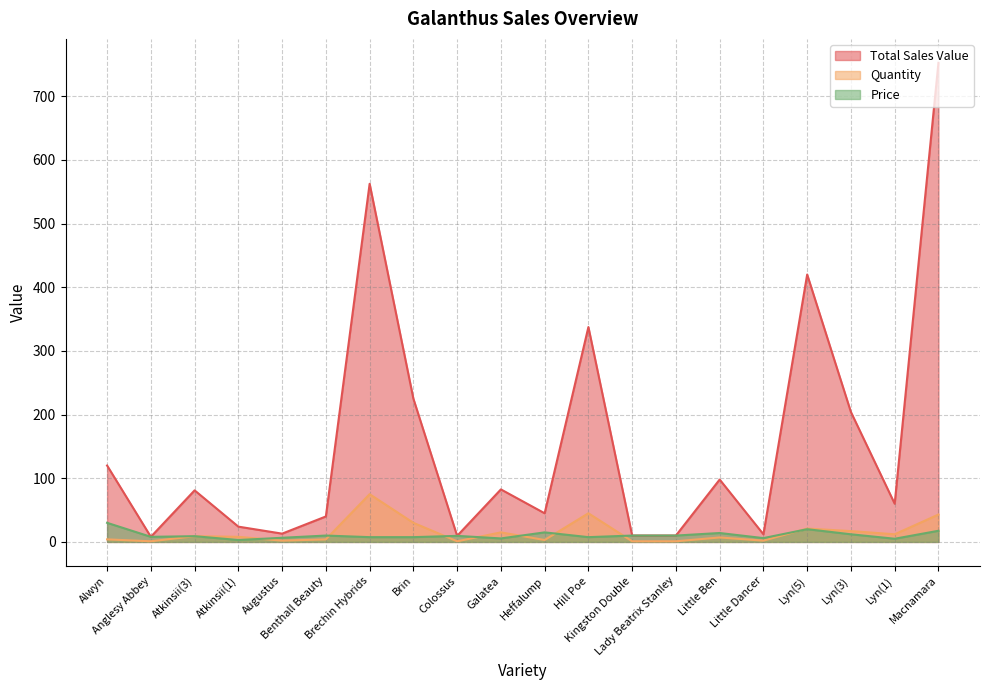

At which category is the sum across all series the highest?

Macnamara